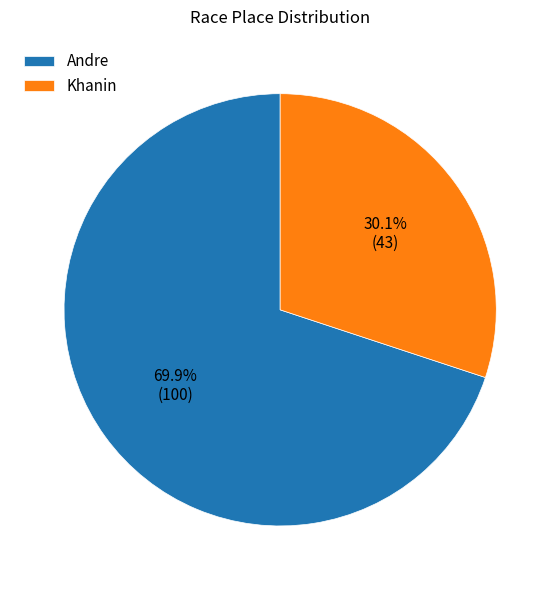

What portion of the pie excludes Andre?

30.1%